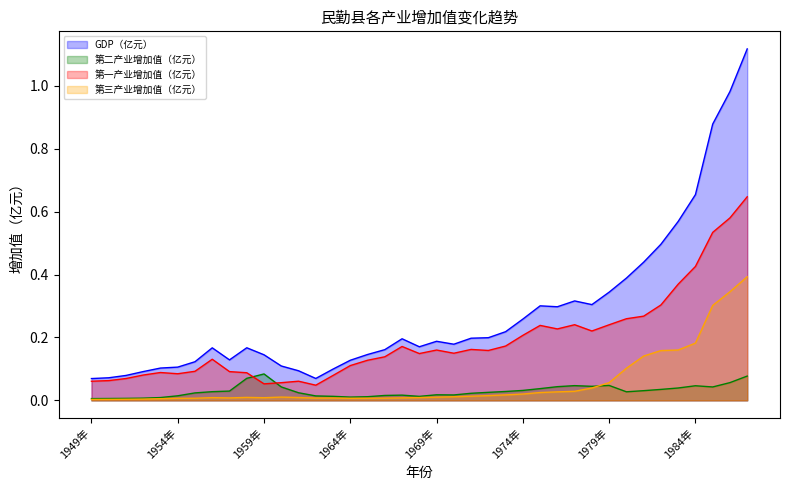

Where is the first local maximum for GDP（亿元）?

1956年